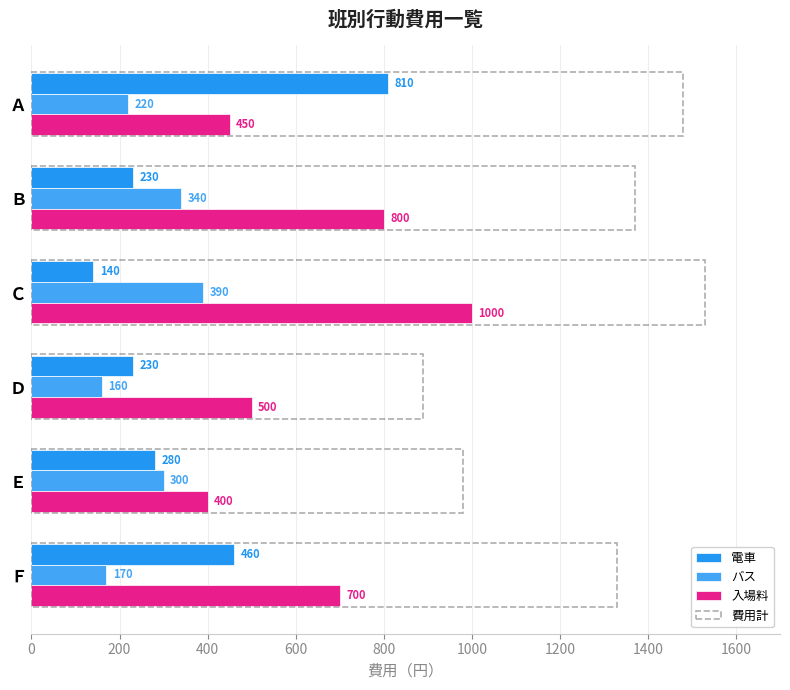

Which series changed the most between Ｄ and Ｆ?

電車